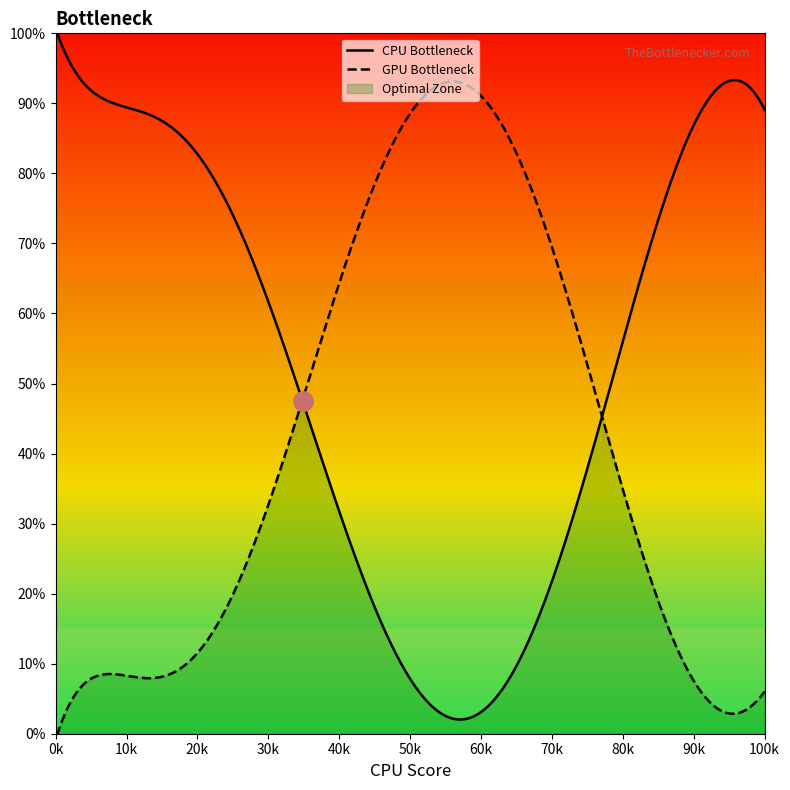

What is the sum of all GPU Bottleneck values?

16457.1